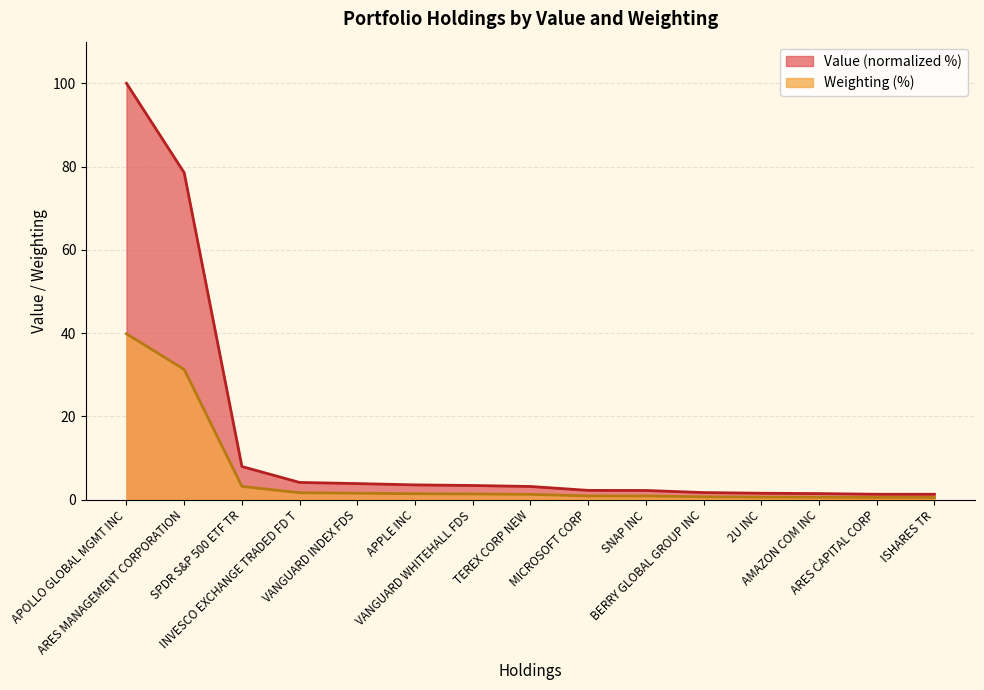

Reading right to left, list all the values displayed in this chart.

Value: ISHARES TR=1.3	ARES CAPITAL CORP=1.3	AMAZON COM INC=1.4	2U INC=1.5	BERRY GLOBAL GROUP INC=1.7	SNAP INC=2.2	MICROSOFT CORP=2.2	TEREX CORP NEW=3.1	VANGUARD WHITEHALL FDS=3.4	APPLE INC=3.5	VANGUARD INDEX FDS=3.8	INVESCO EXCHANGE TRADED FD T=4.1	SPDR S&P 500 ETF TR=7.9	ARES MANAGEMENT CORPORATION=78.5	APOLLO GLOBAL MGMT INC=100.0
Weighting: ISHARES TR=0.5	ARES CAPITAL CORP=0.5	AMAZON COM INC=0.6	2U INC=0.6	BERRY GLOBAL GROUP INC=0.7	SNAP INC=0.9	MICROSOFT CORP=0.9	TEREX CORP NEW=1.3	VANGUARD WHITEHALL FDS=1.3	APPLE INC=1.4	VANGUARD INDEX FDS=1.5	INVESCO EXCHANGE TRADED FD T=1.6	SPDR S&P 500 ETF TR=3.2	ARES MANAGEMENT CORPORATION=31.3	APOLLO GLOBAL MGMT INC=39.8